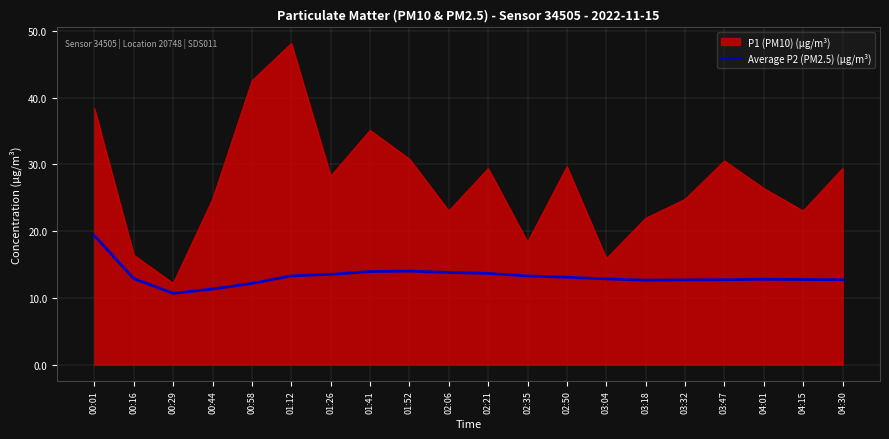

What is the minimum value shown in the chart?

10.7